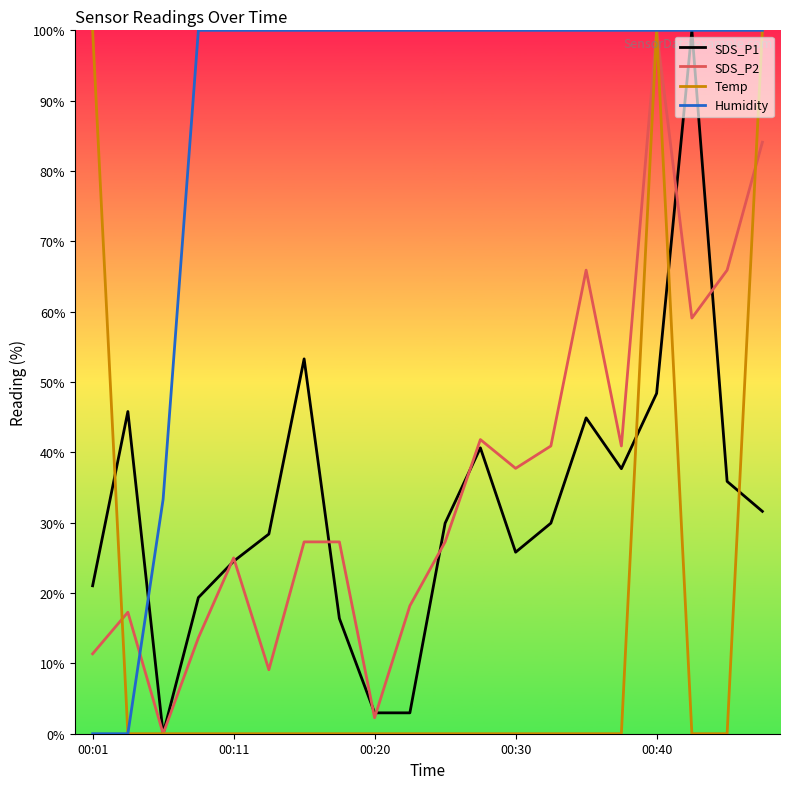

Which series has the largest total across all categories?

Humidity